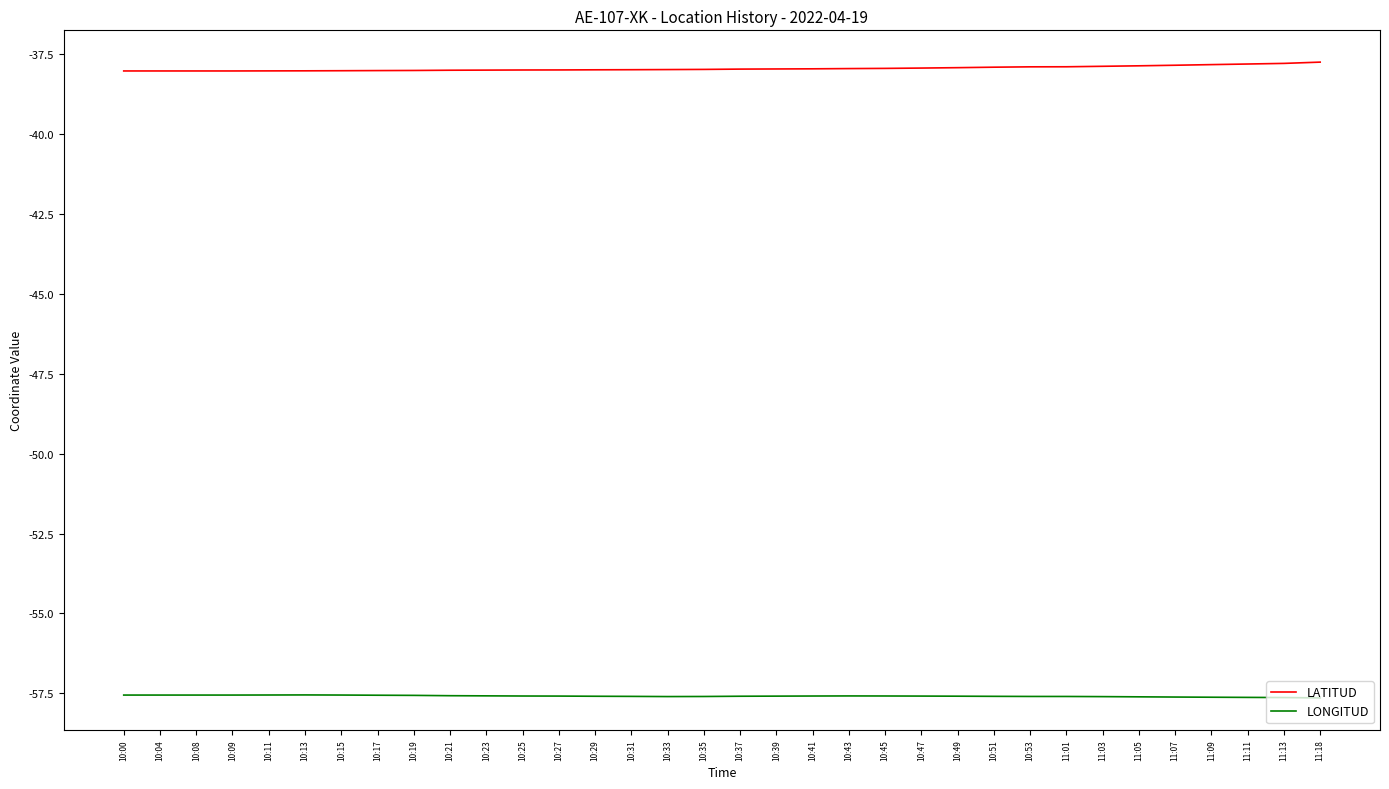

What position from the left is 10:09?

4